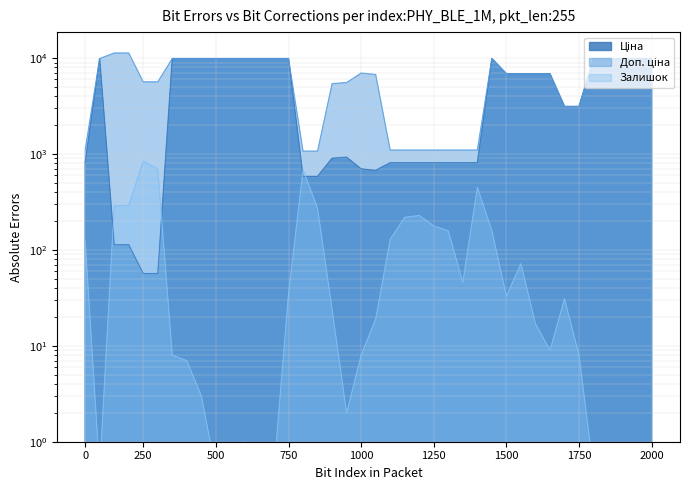

Which series changed the most between 239792196 and 280941824?

Ціна